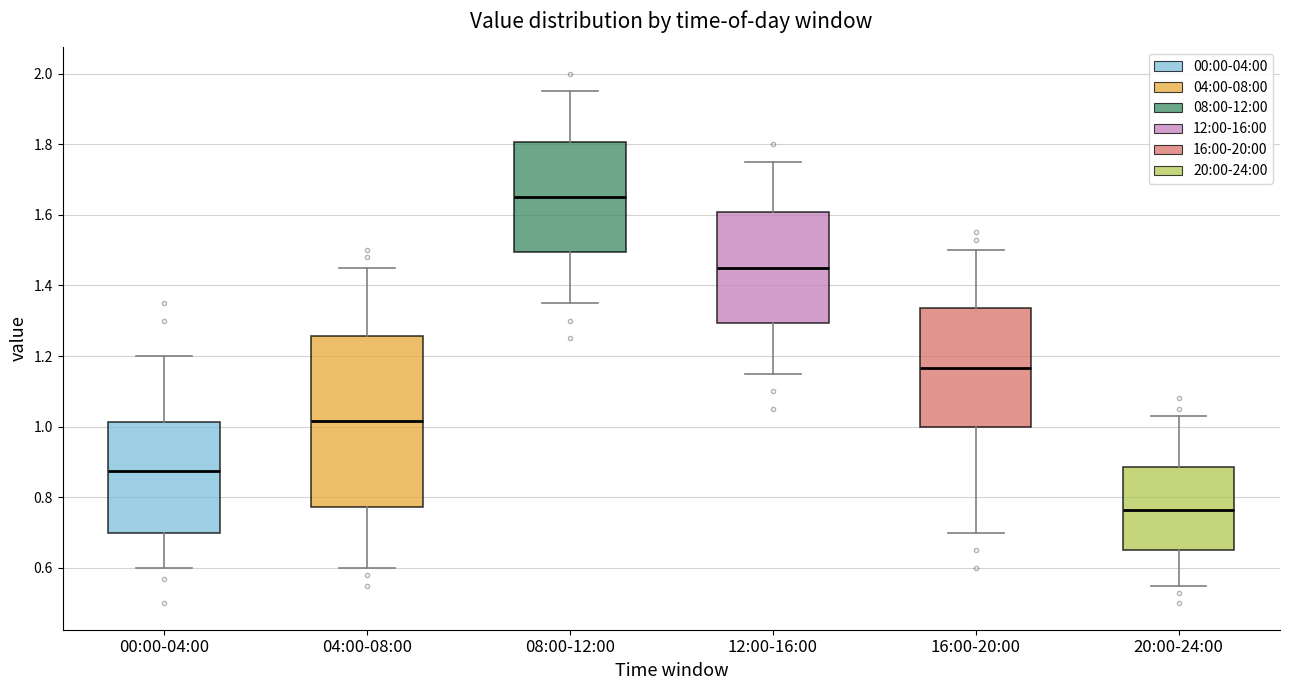

Where does the upper whisker of the box for 16:00-20:00 end on the y-axis? The values are not printed on the chart, so give them approximately, as read against the axis.

1.50